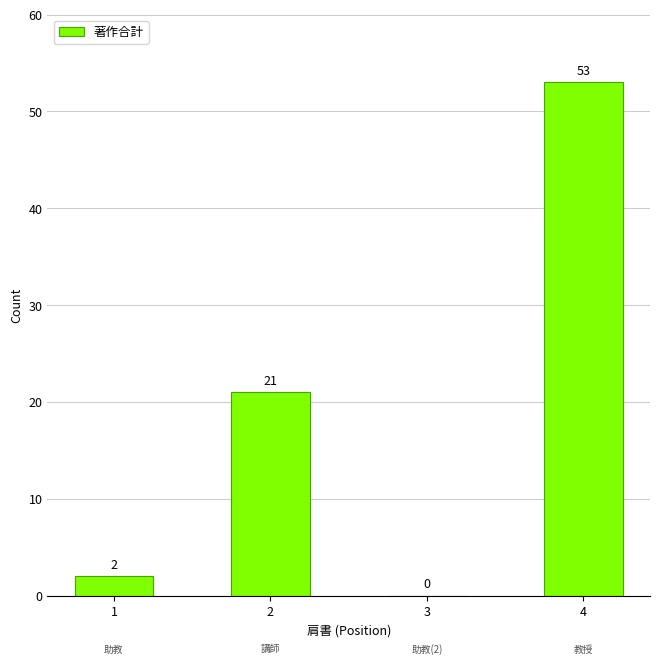

At which category does the chart reach its peak across all series?

4